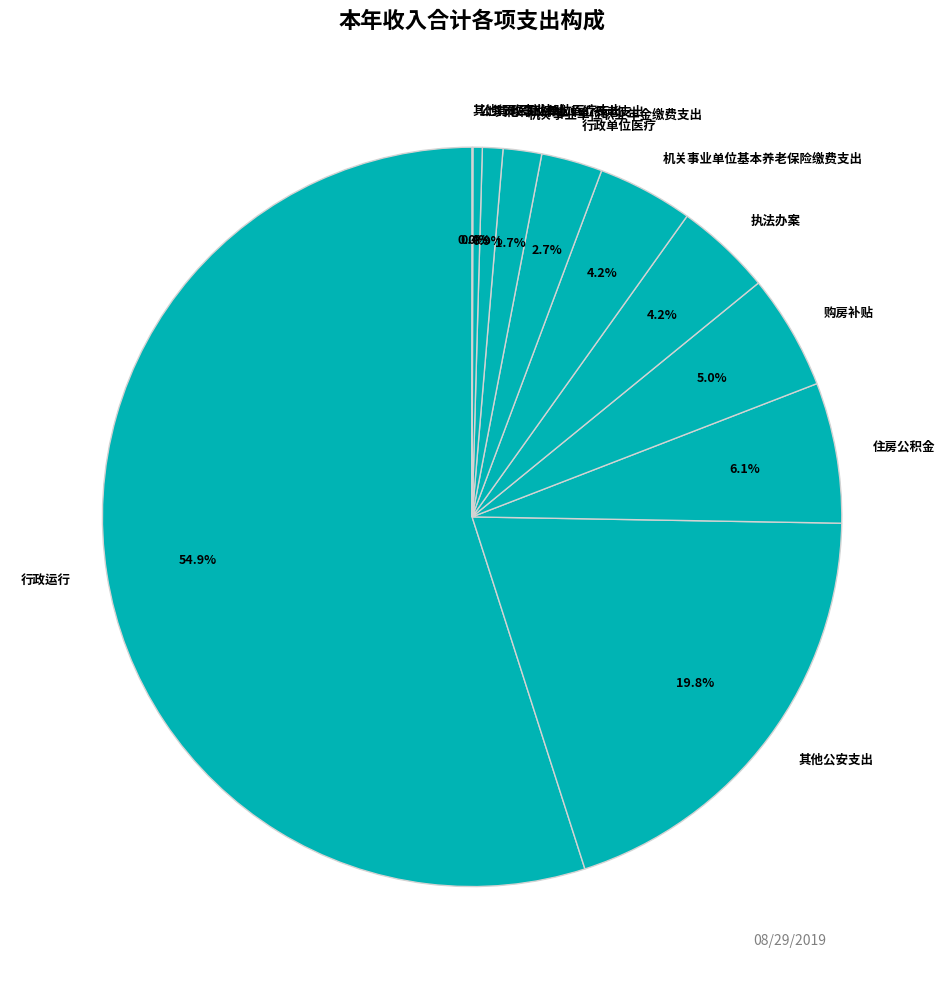

True or false: 机关事业单位基本养老保险缴费支出 accounts for 4% of the total.

True